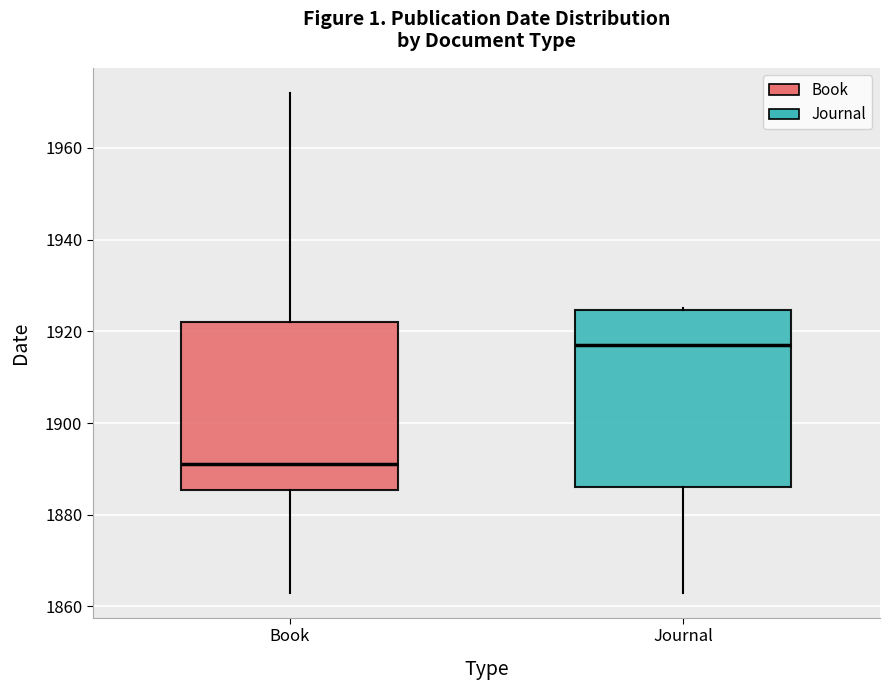

Where does the lower whisker of the box for Book end on the y-axis? The values are not printed on the chart, so give them approximately, as read against the axis.

1864